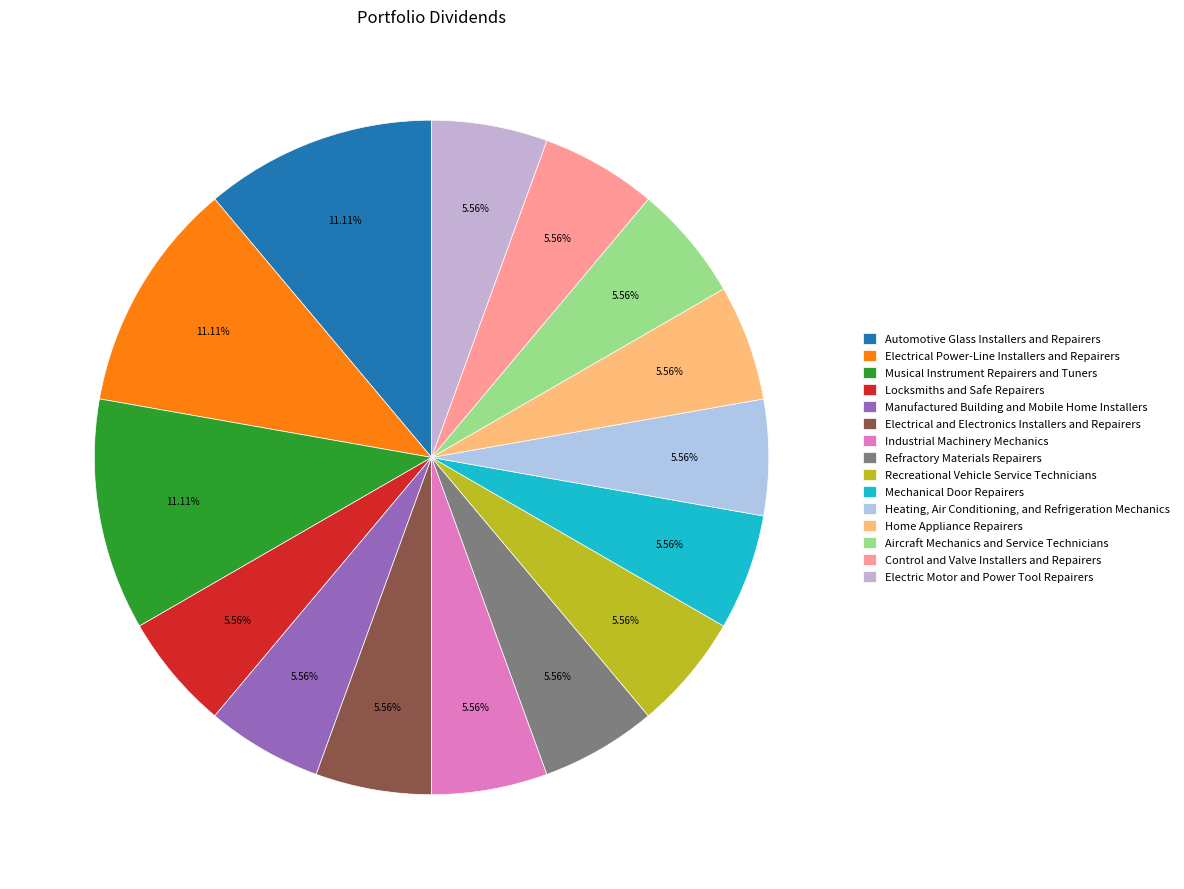

True or false: Manufactured Building and Mobile Home Installers accounts for 6% of the total.

True